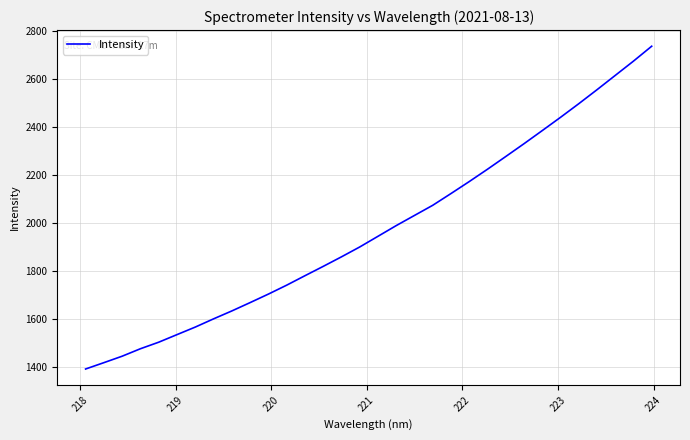

What is the difference between the maximum and minimum values?

1345.3